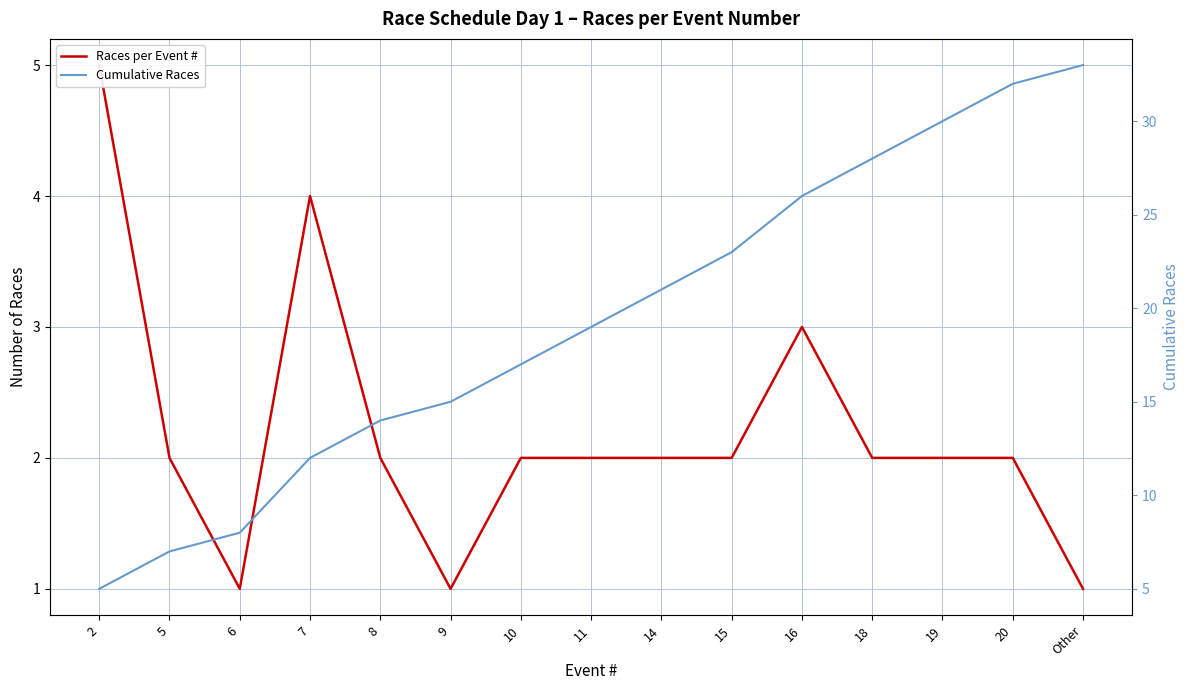

Between 2 and 7, which series saw the biggest shift?

Cumulative Races